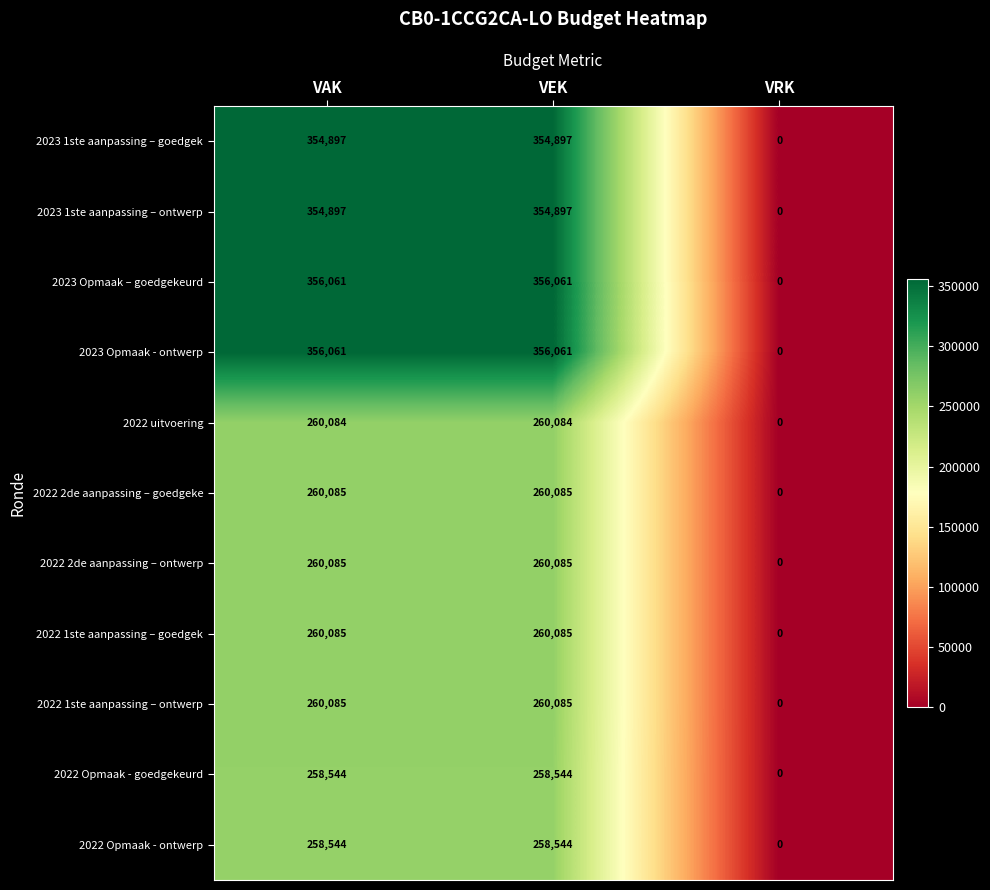

What is the difference between the second highest and minimum values in the 2022 1ste aanpassing – ontwerp series?

260085